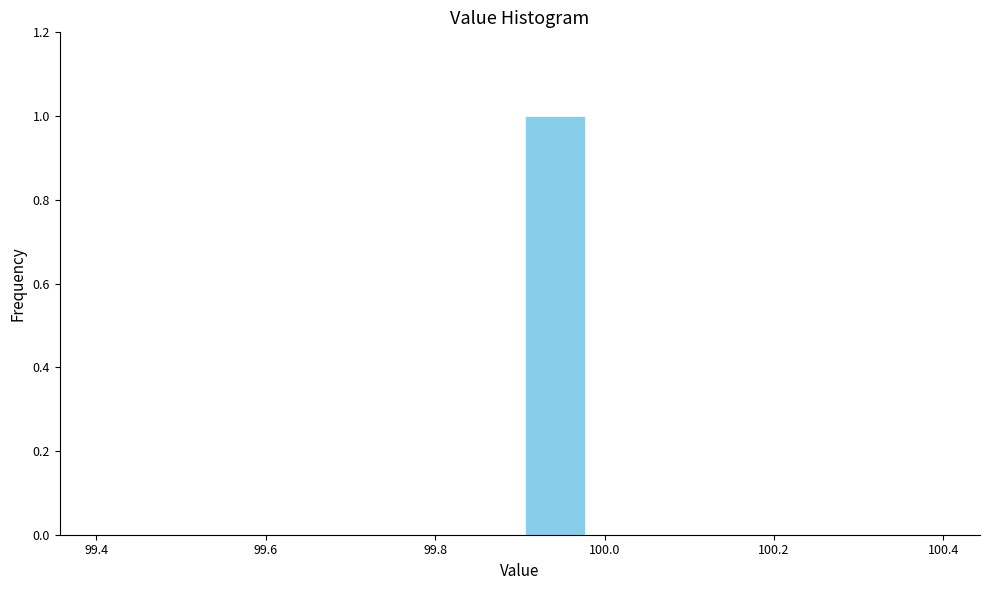

Reading left to right, list every bar in this chart as the range it spans on the x-axis followed by its height. Neither the bar edges nor the heights are printed on the chart, so give them approximately, as read against the axes.

99.40 to 99.48: 0
99.48 to 99.56: 0
99.56 to 99.66: 0
99.66 to 99.74: 0
99.74 to 99.82: 0
99.82 to 99.90: 0
99.90 to 99.98: 1
99.98 to 100.06: 0
100.06 to 100.16: 0
100.16 to 100.24: 0
100.24 to 100.32: 0
100.32 to 100.40: 0